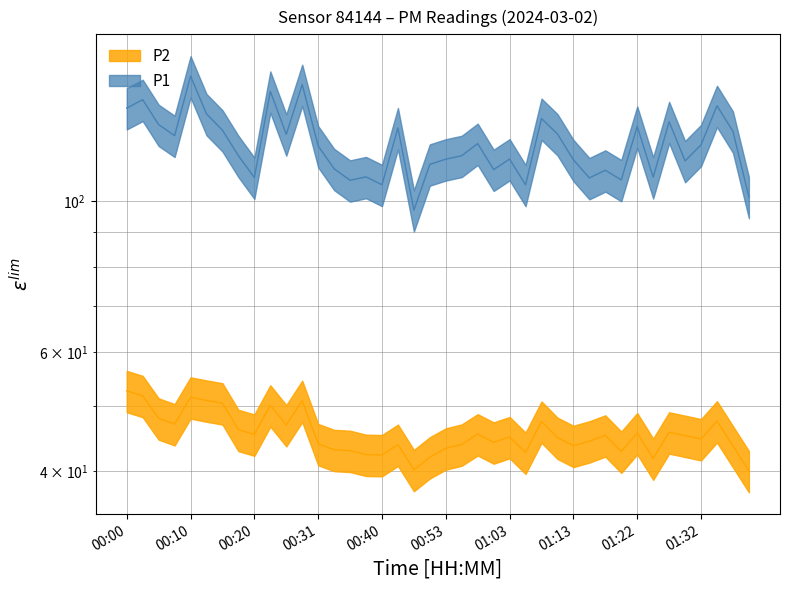

Which series has the largest total across all categories?

P1